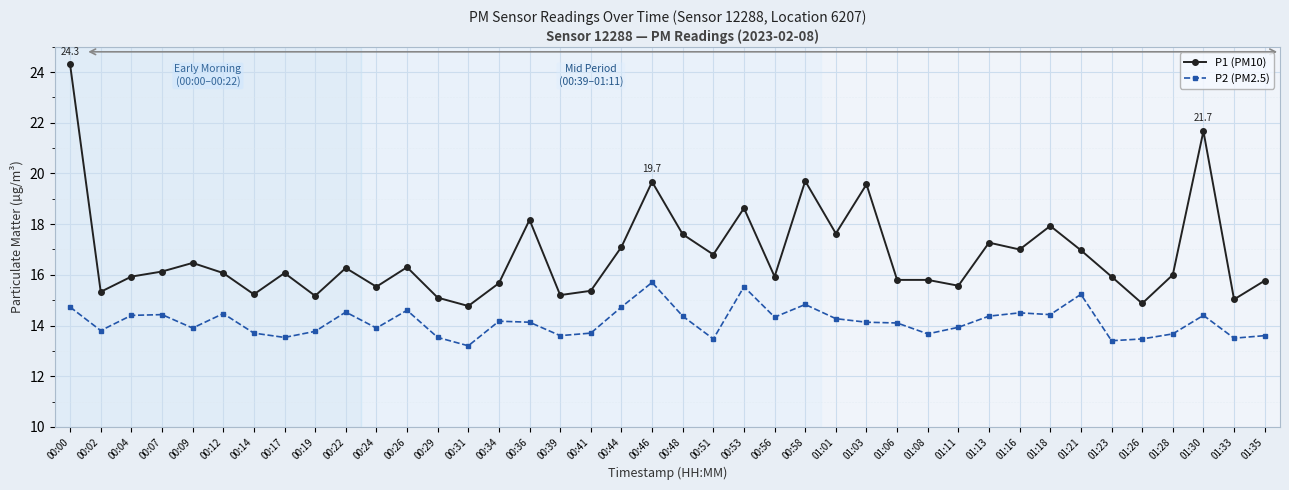

What position from the left is 00:48?

21